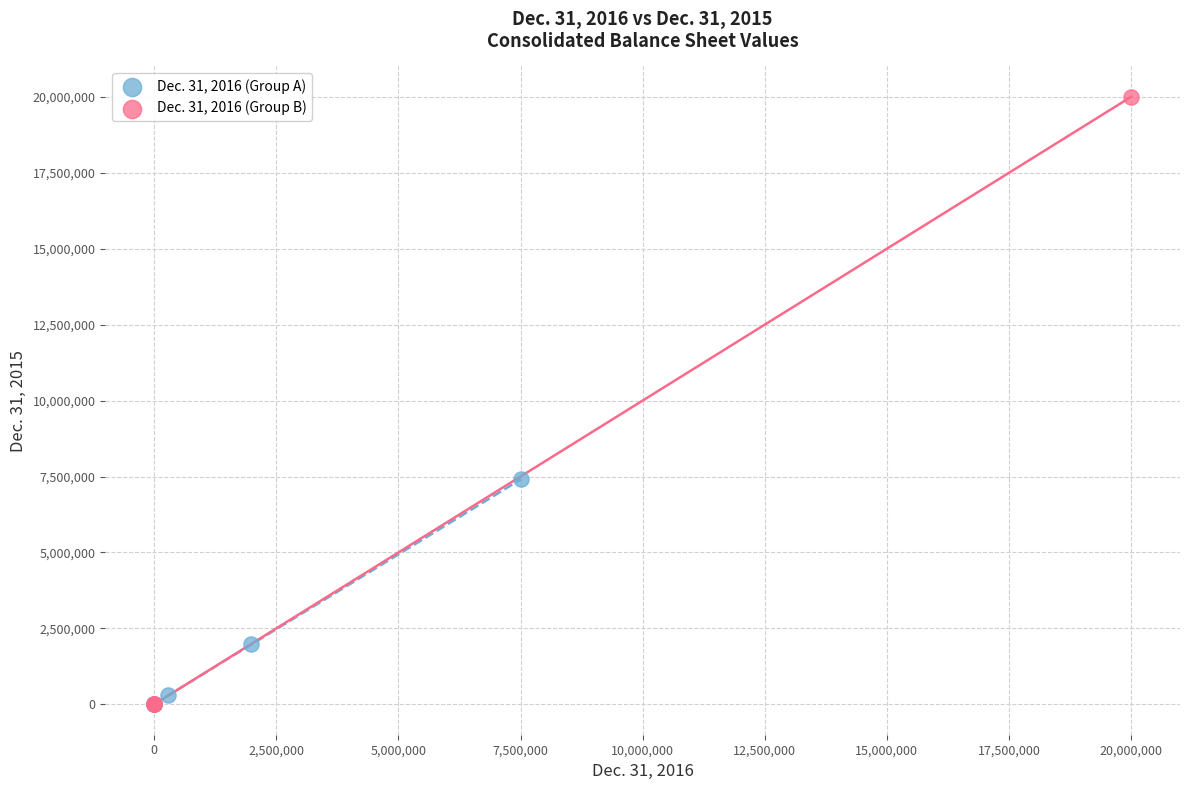

Which series reaches the maximum Y coordinate?

Dec. 31, 2016 (Group B)